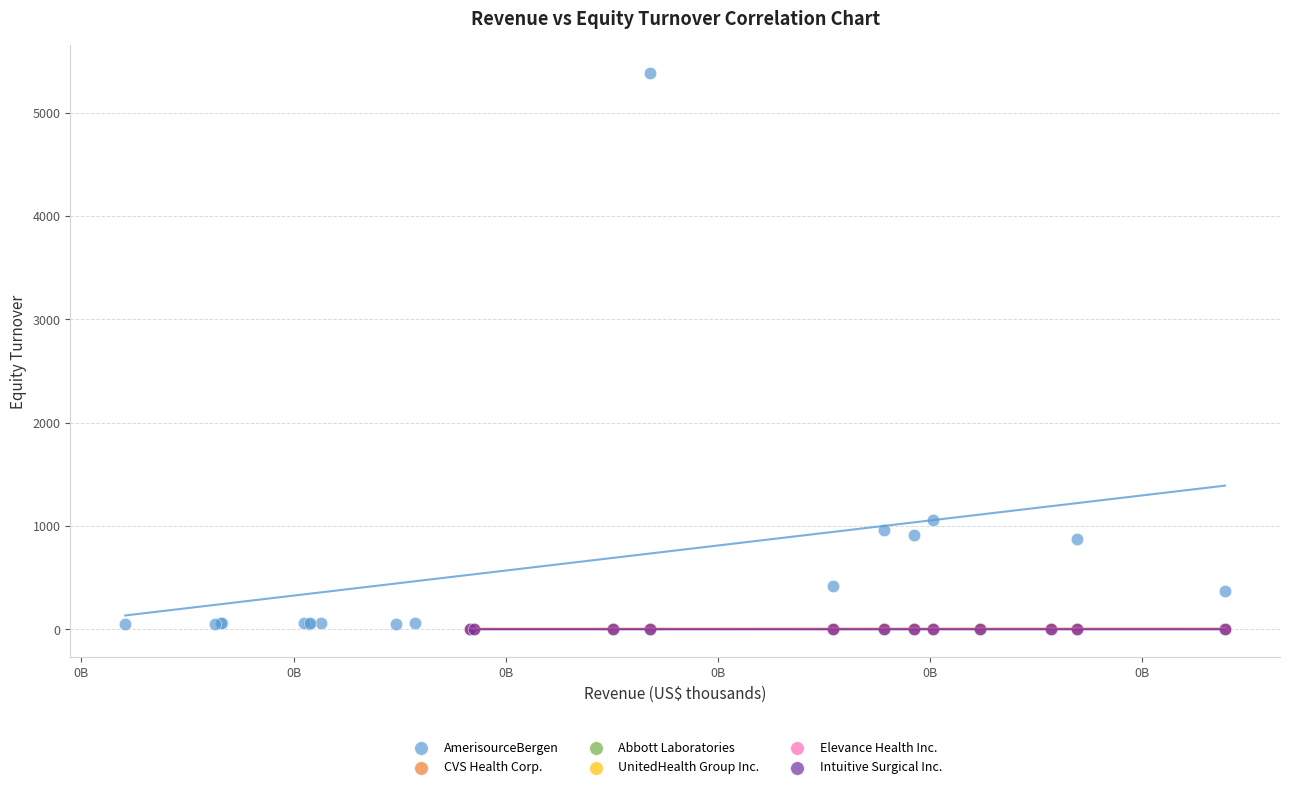

Which series has the widest spread of Y values?

AmerisourceBergen